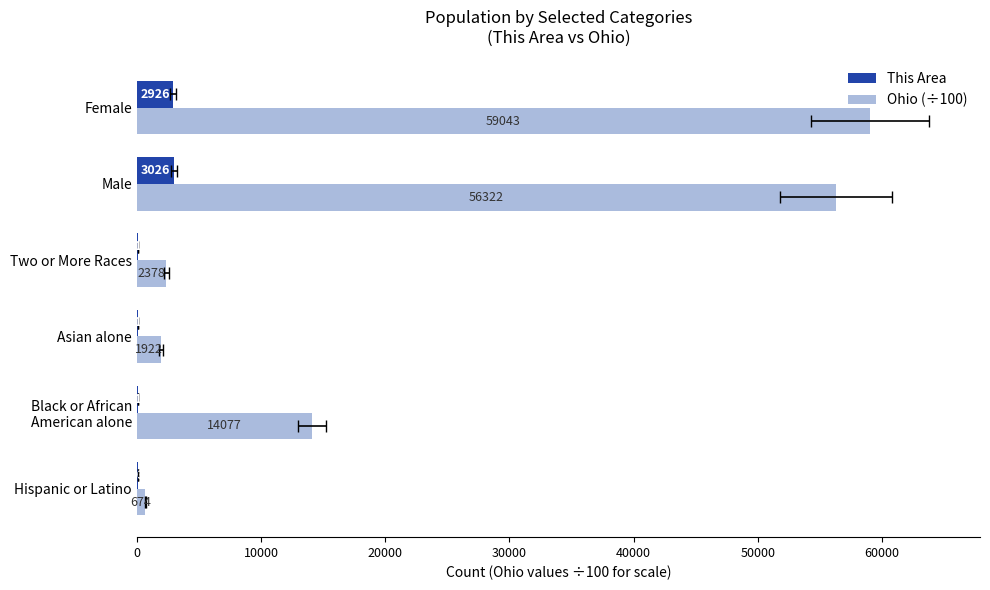

Which series has the widest spread of values?

Ohio (÷100)